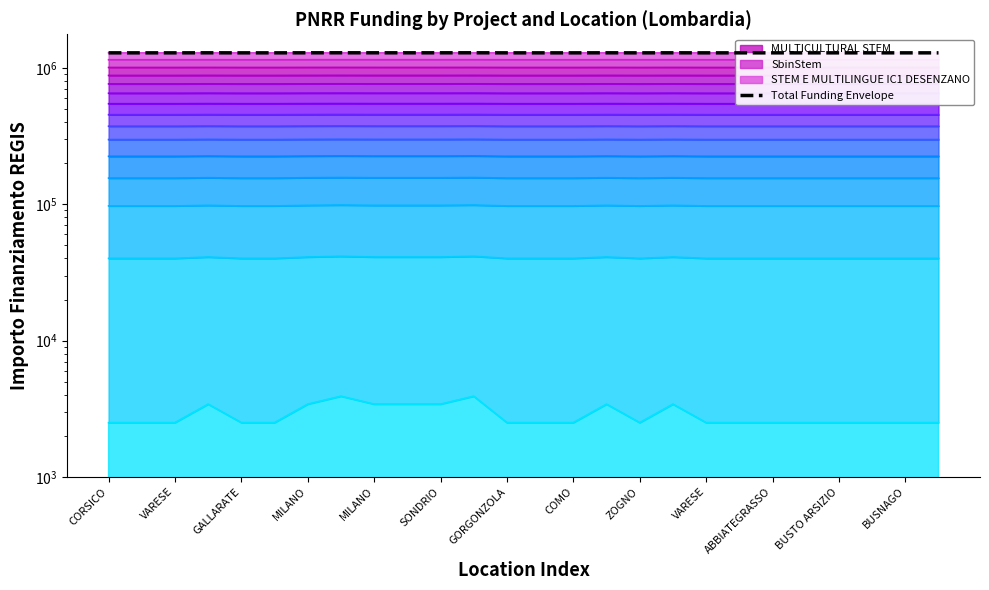

At which category does the chart reach its peak across all series?

COMO